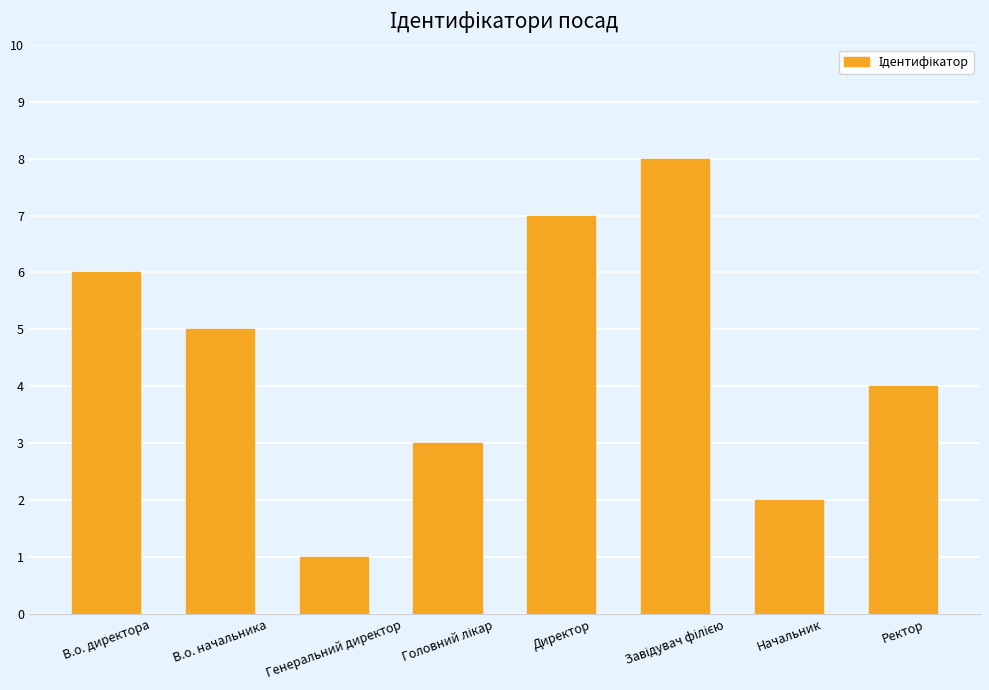

What is the approximate value at Директор?

7